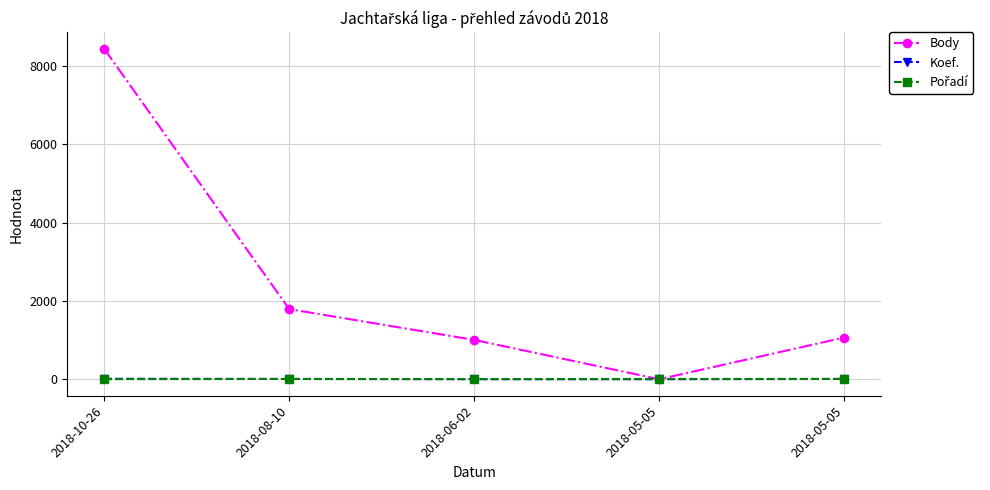

How many series are shown in this chart?

3